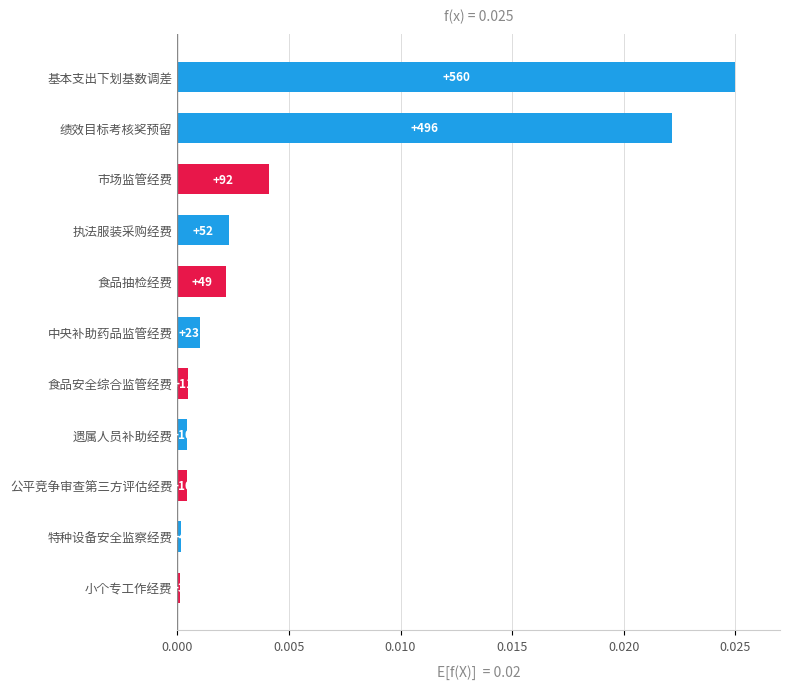

Does the chart contain stacked bars?

No